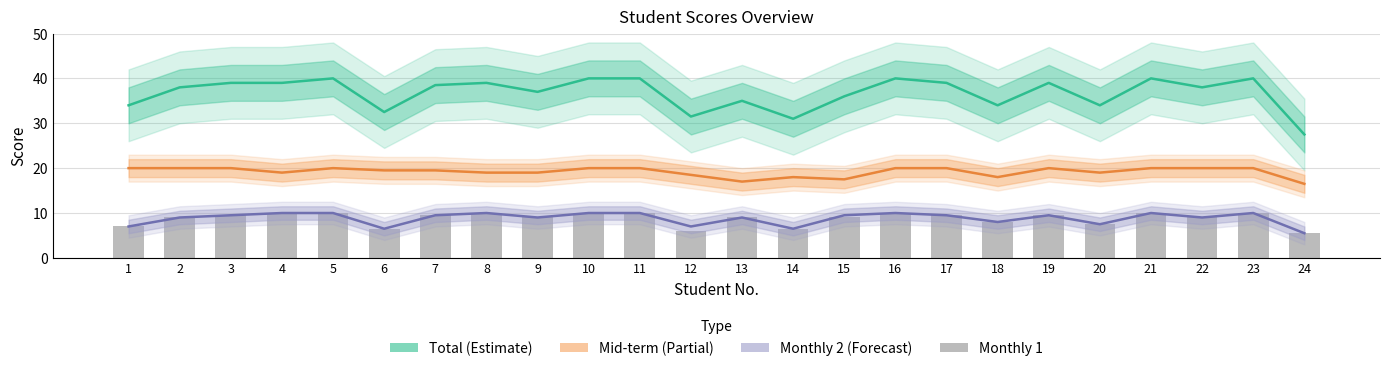

Count the Monthly 2 values in the range 8 to 10.

18